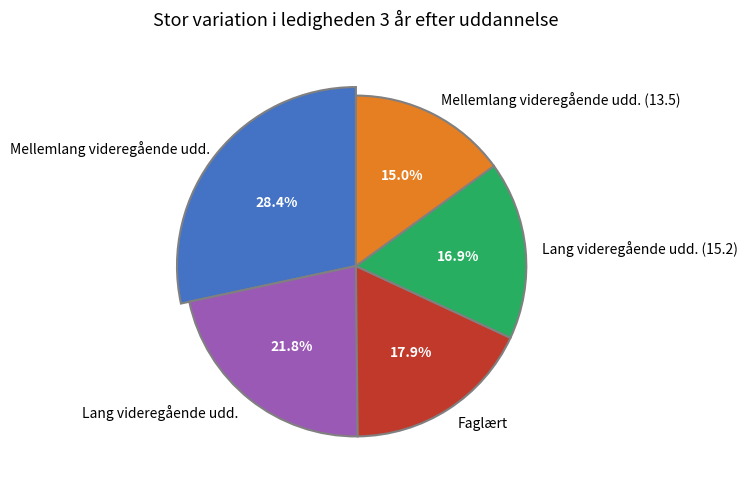

What percentage is the Mellemlang videregående uddannelse slice, to the nearest percent?

28%